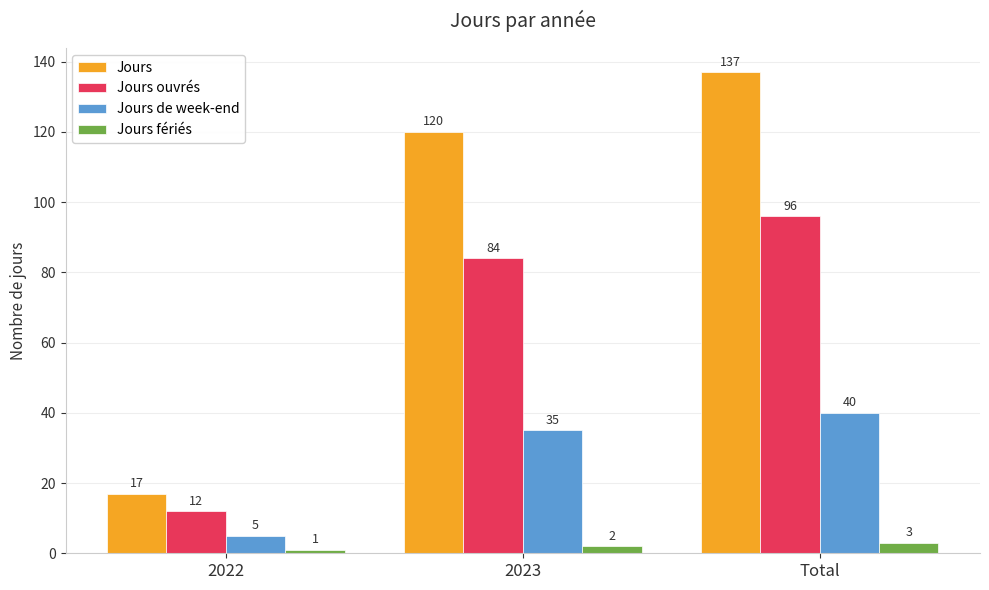

Count the Jours values in the range 17 to 137.

3